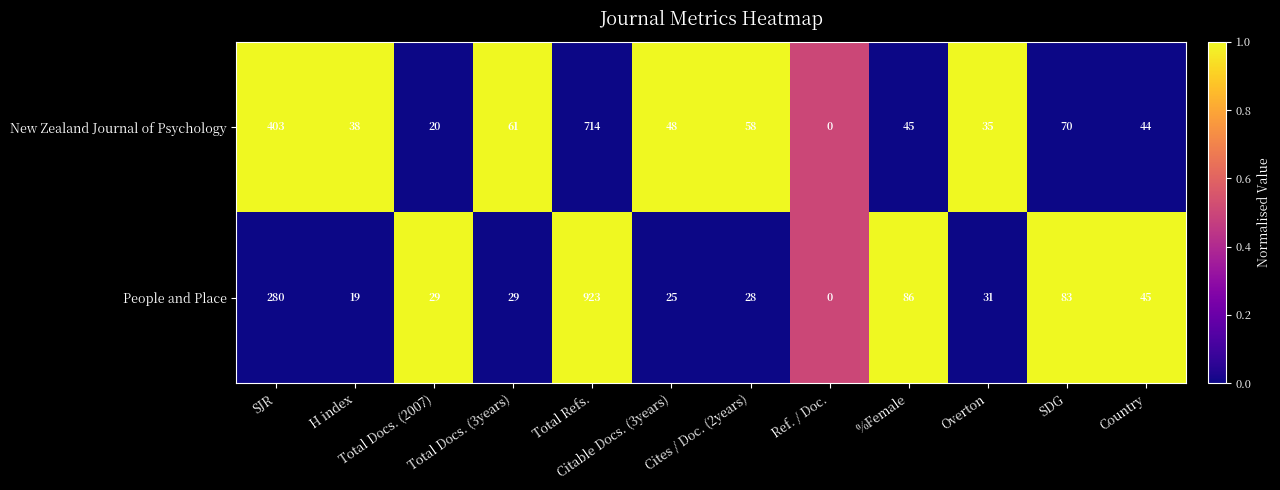

How many data points does each series have?

12